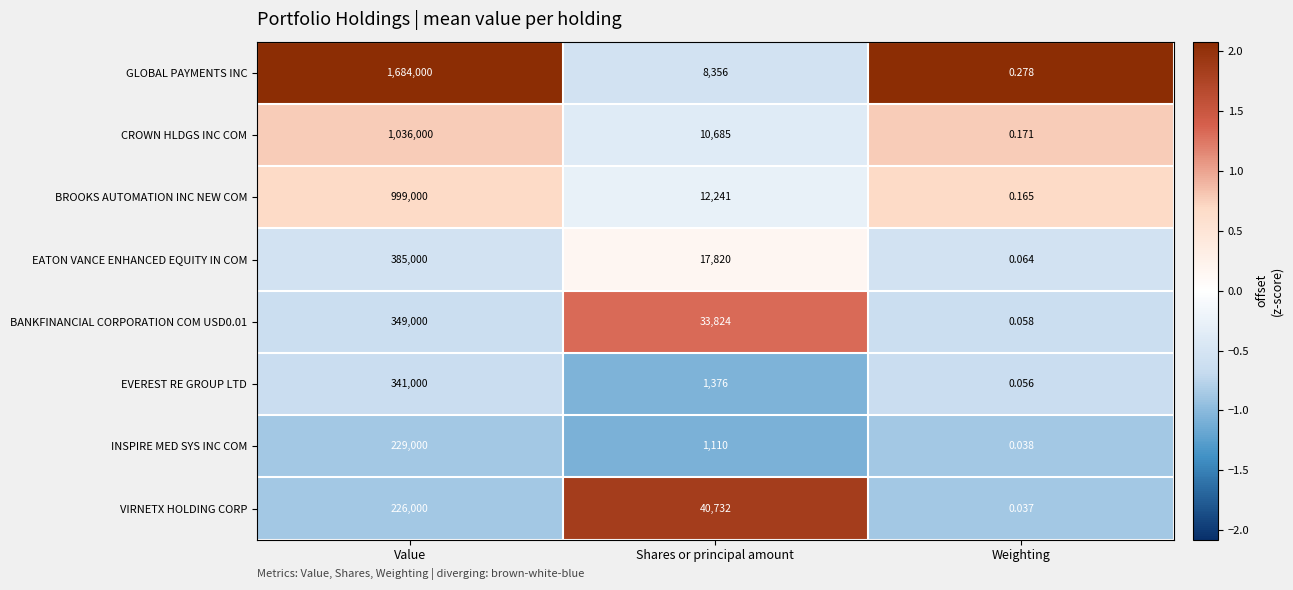

Which category has the lowest value across all series?

Weighting